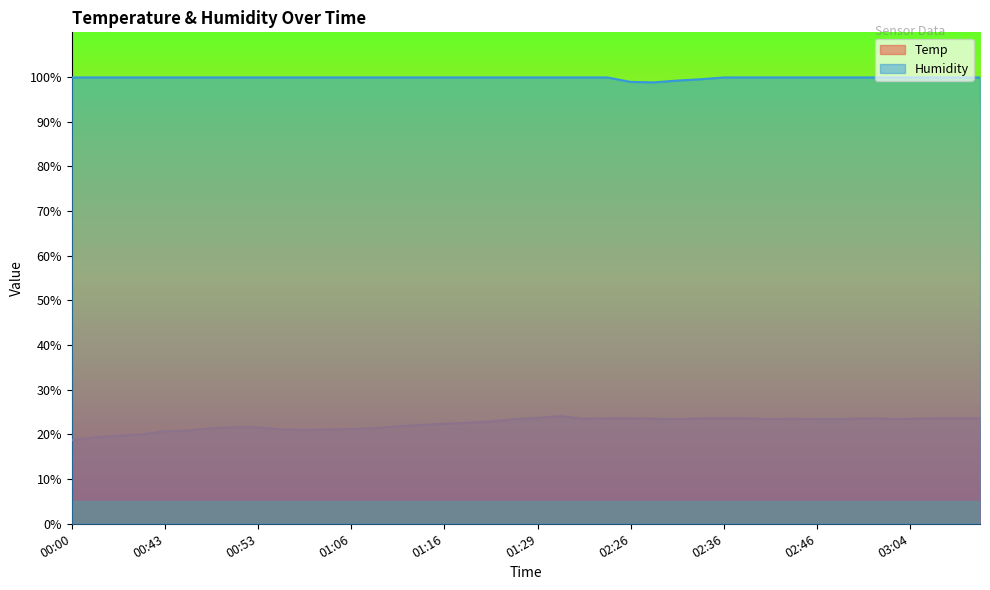

True or false: Temp has more than 0 interior local peaks.

True